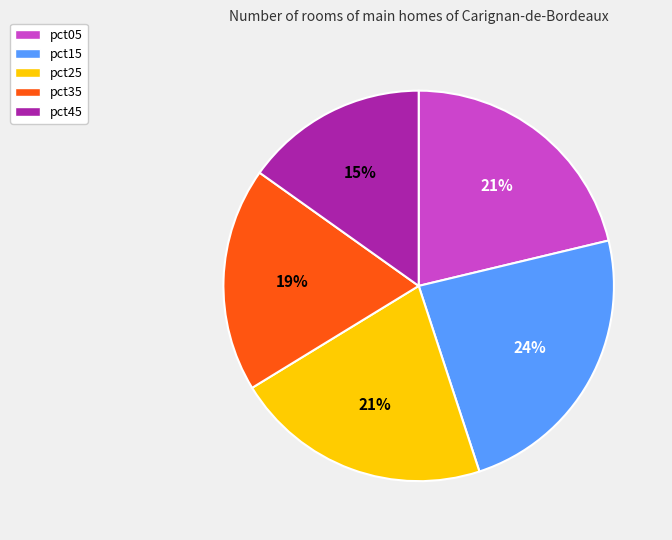

What is the largest slice in the pie chart?

pct15